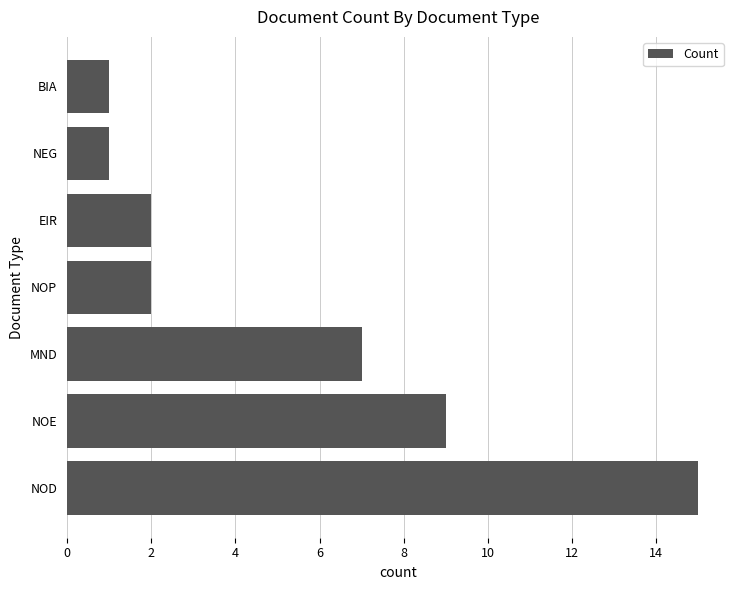

At which category does the chart reach its peak across all series?

NOD